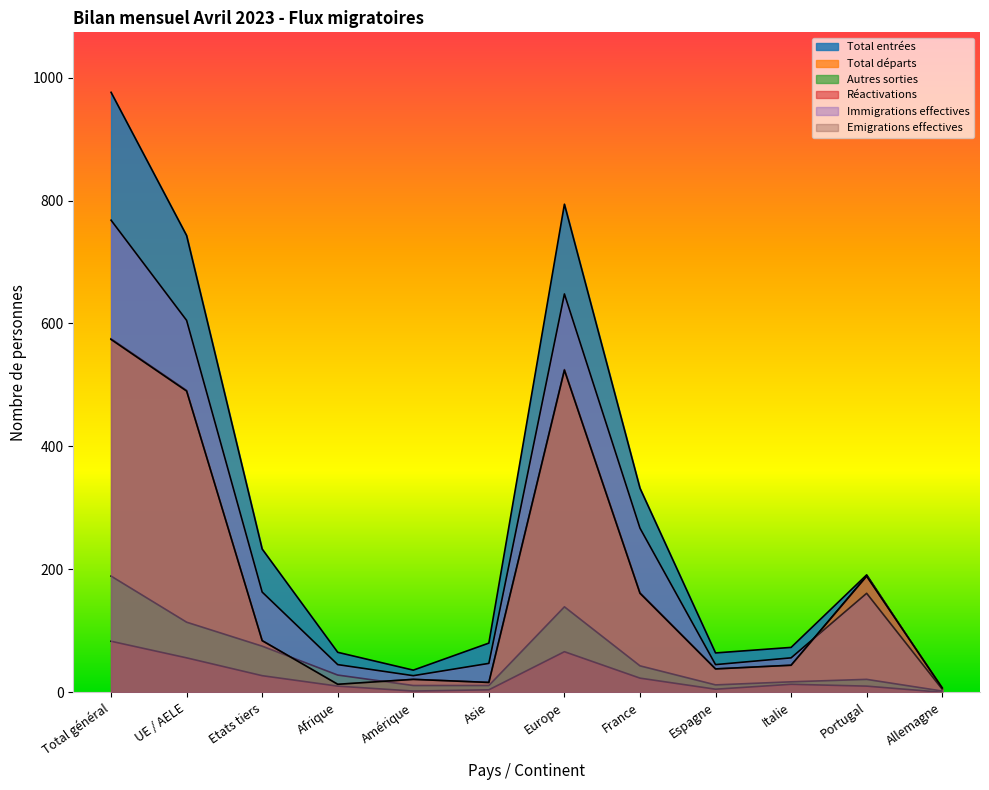

True or false: Total départs has a value of 7 at Allemagne.

True